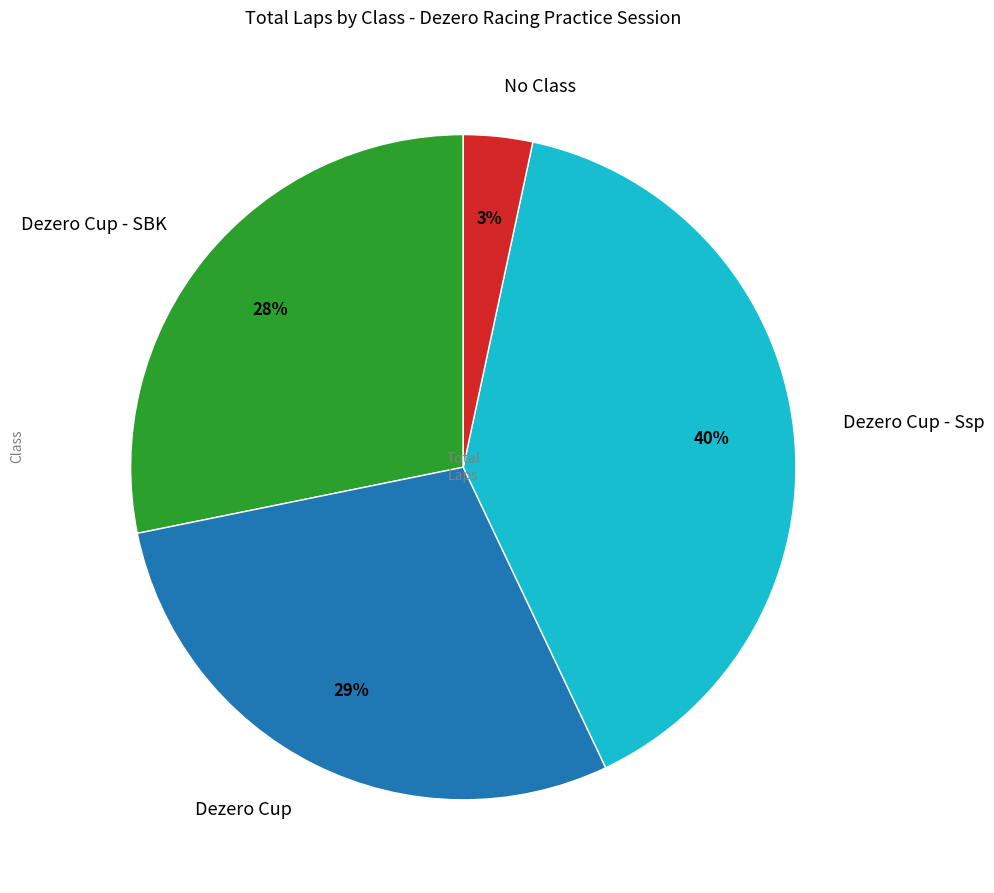

How many slices are in this pie chart?

4